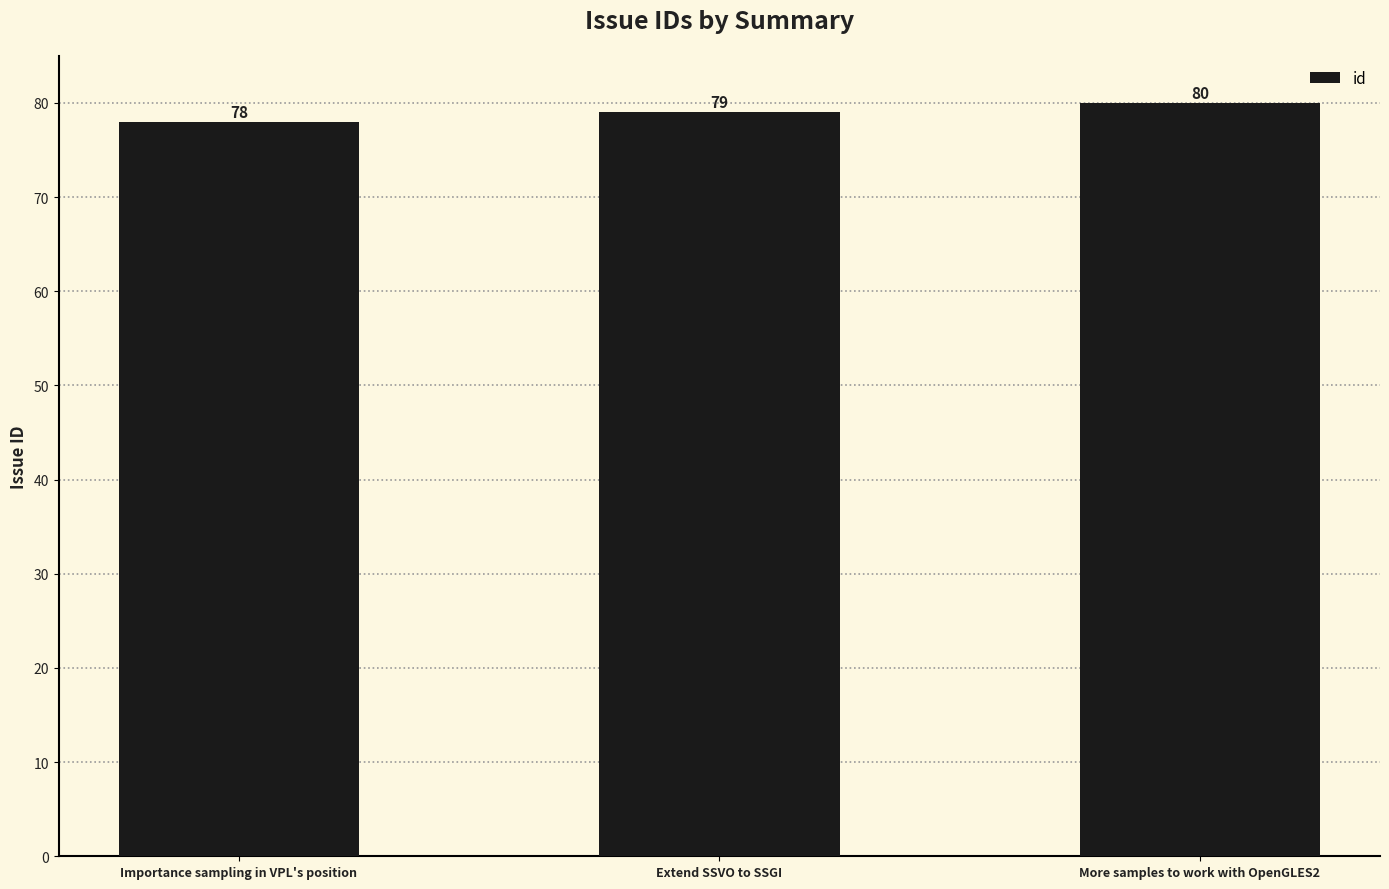

Reading left to right, list all the values displayed in this chart.

Importance sampling in VPL's position=78	Extend SSVO to SSGI=79	More samples to work with OpenGLES2=80